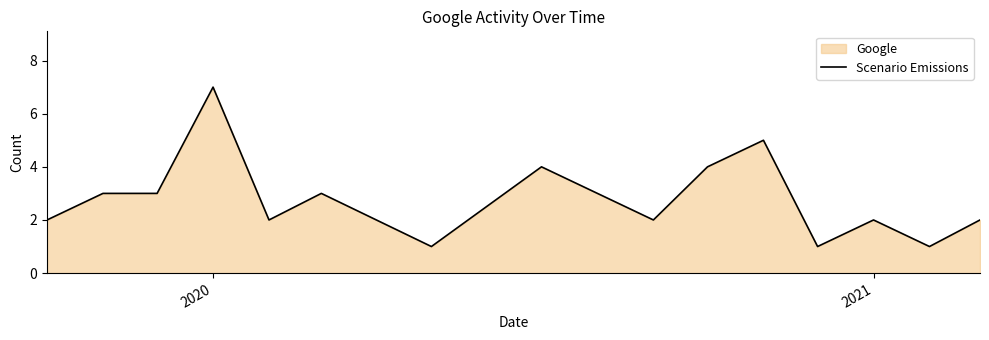

Count the number of categories in the chart.

15